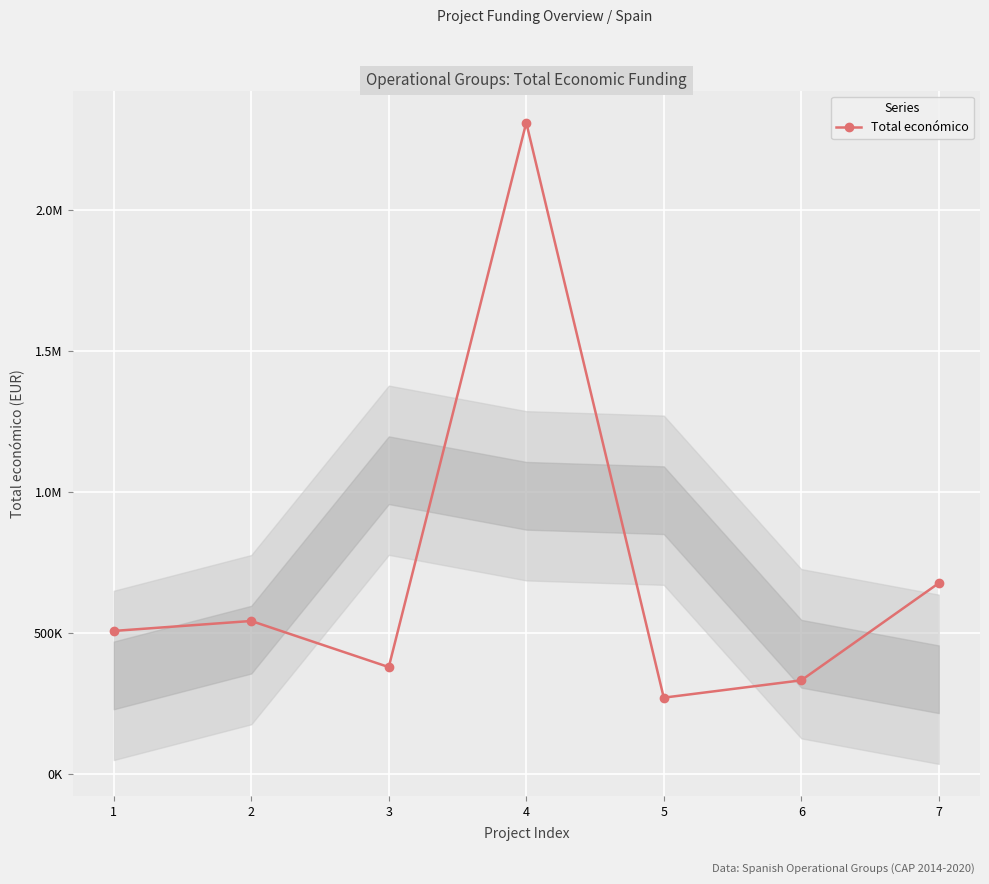

Reading left to right, transcribe all the data shown in this chart.

508090	543404	379920	2310026	271552	333001	677425